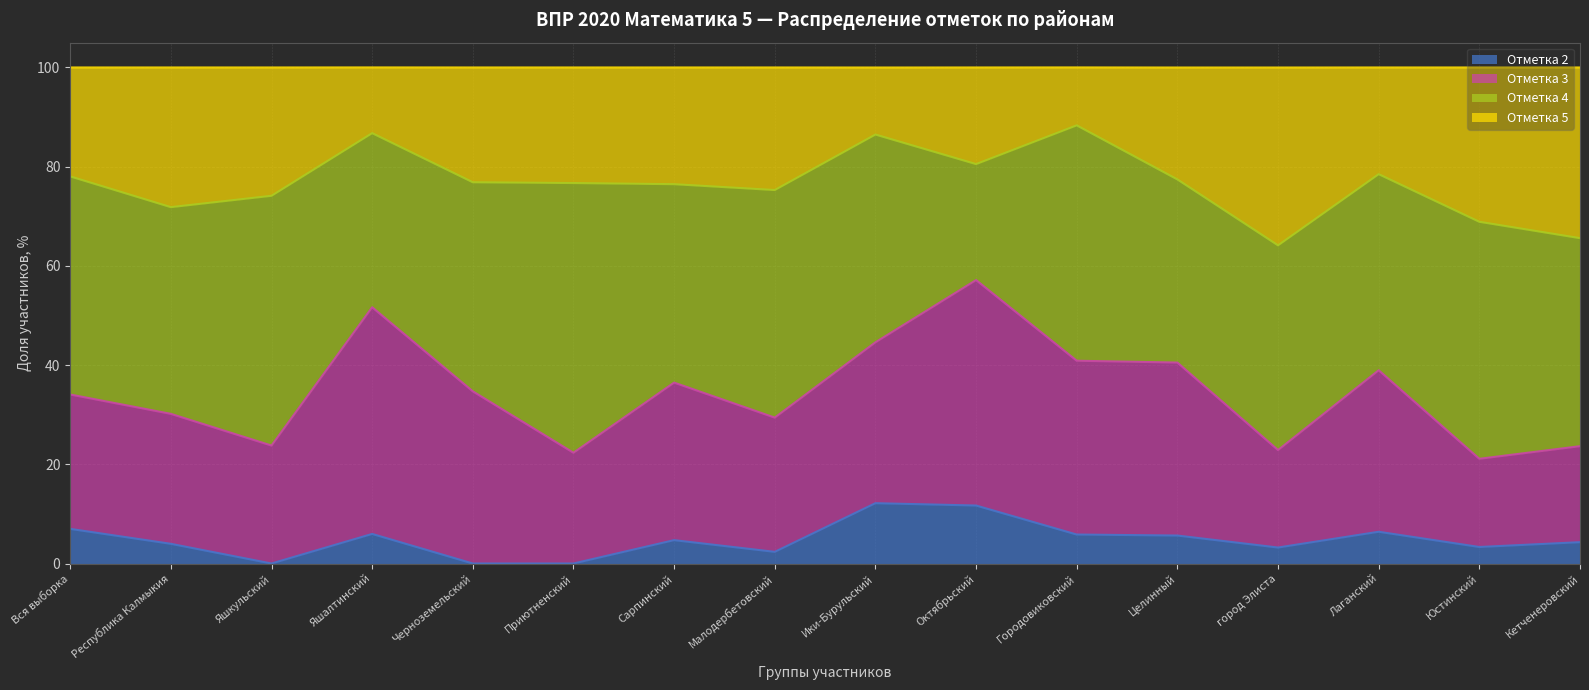

True or false: Отметка 2 and Отметка 5 cross at least once.

False